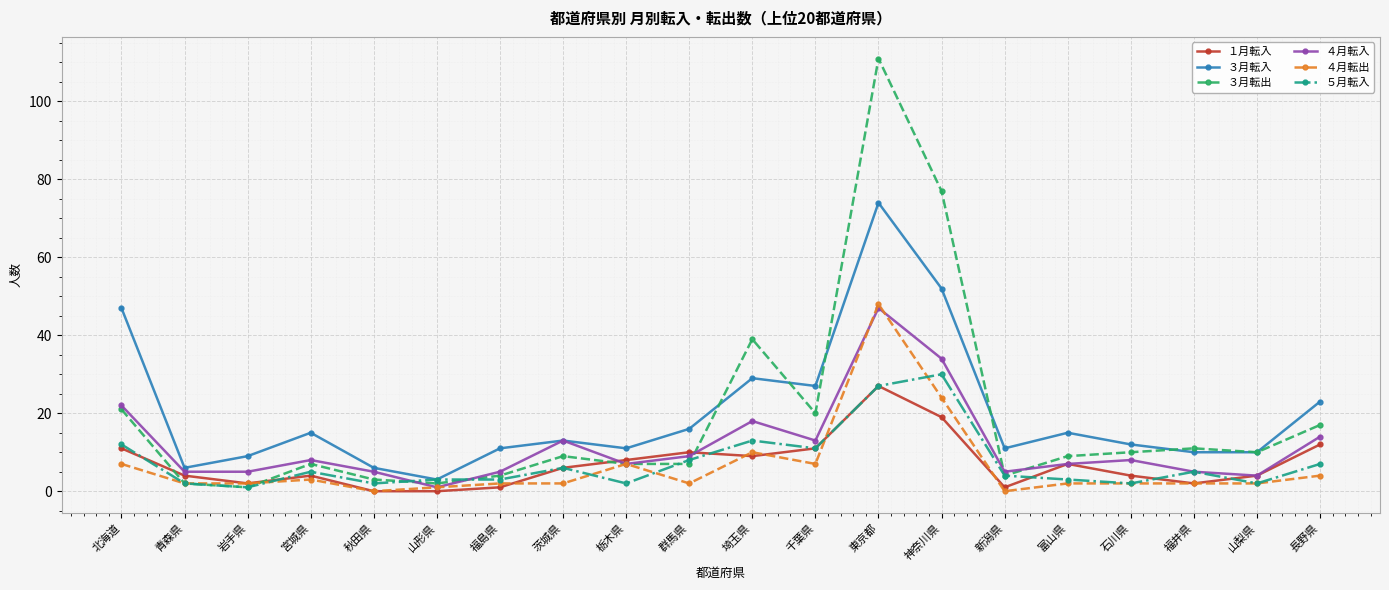

How many lines are shown in the chart?

6